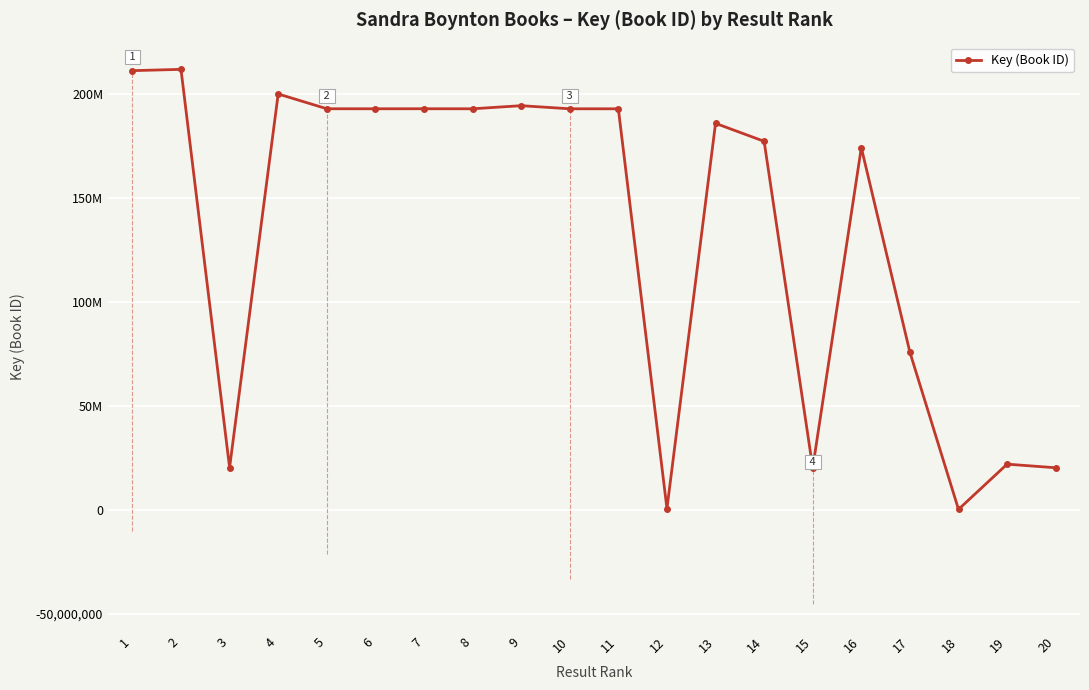

Rank the categories by value from lowest to highest.

18, 12, 20, 15, 3, 19, 17, 16, 14, 13, 11, 10, 8, 6, 5, 7, 9, 4, 1, 2